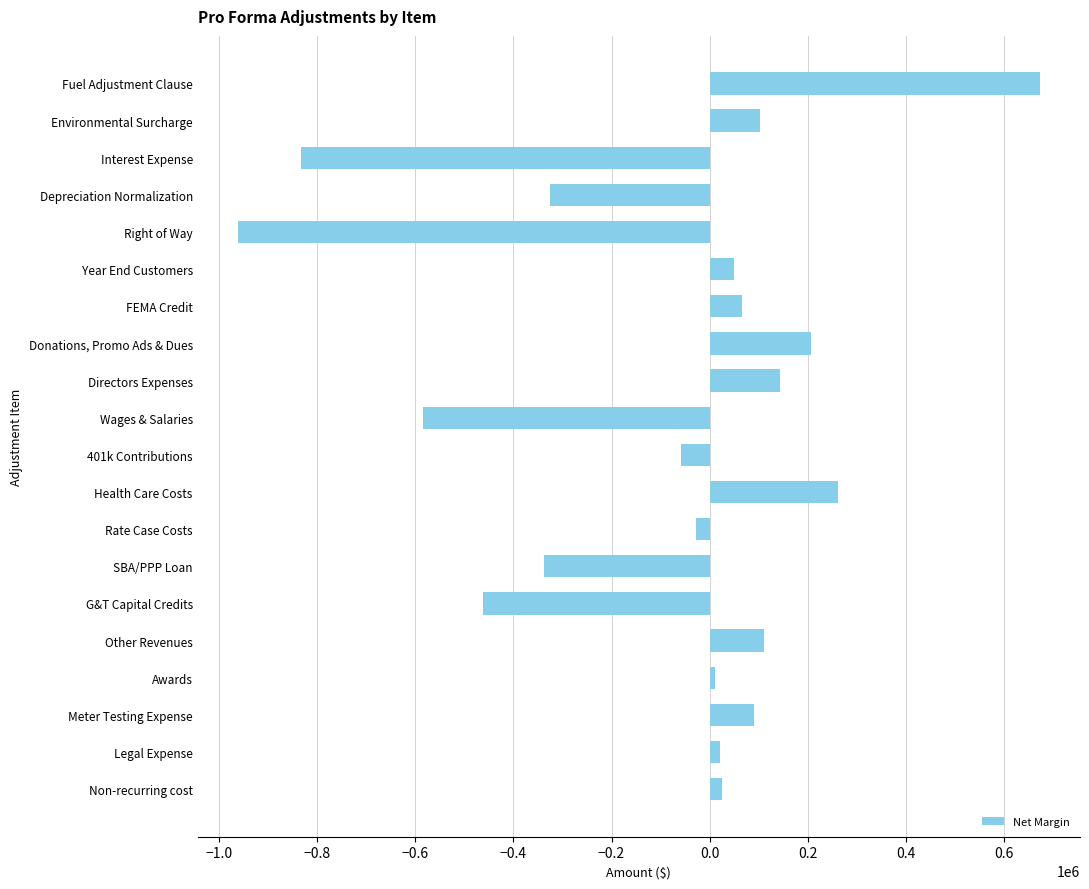

What is the approximate value at FEMA Credit?

66196.4